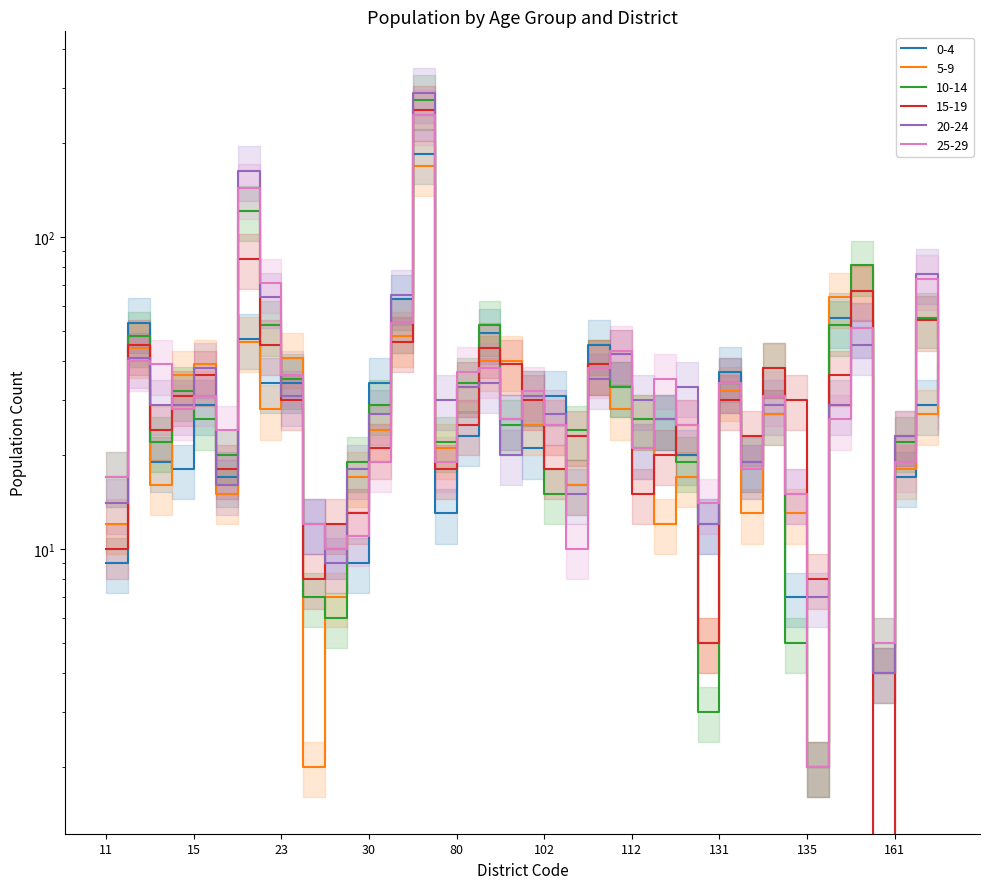

How many data points in 5-9 are above 26?

19